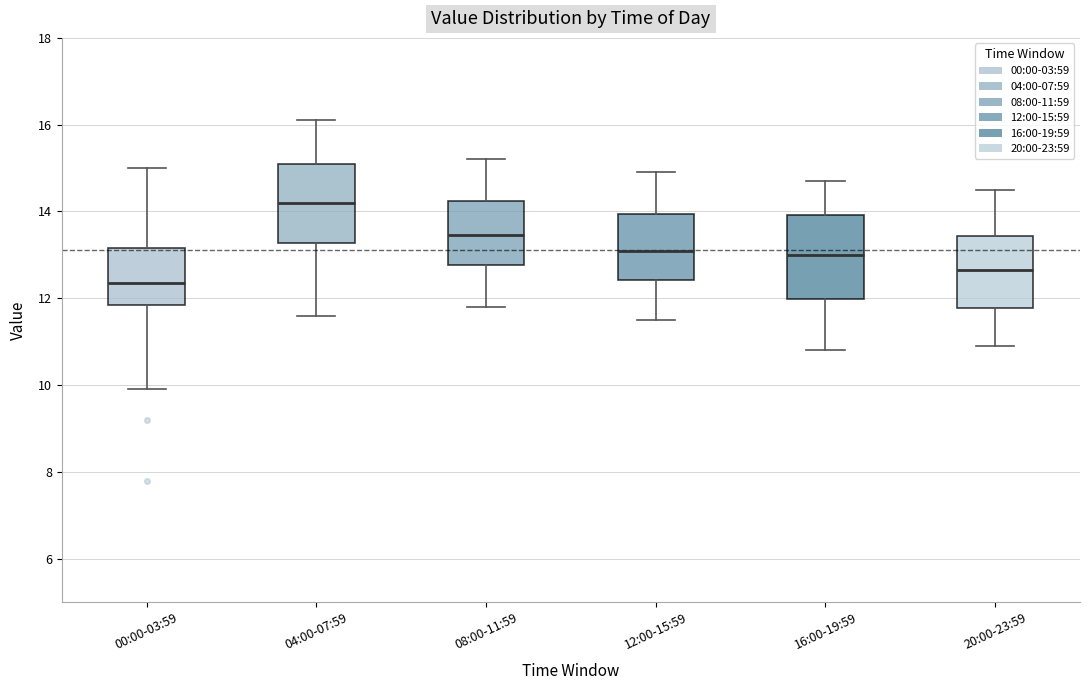

Reading left to right, transcribe this box plot: for each box, give where its median line is, the range the box spans, and where its two whiskers end, as read against the y-axis. The values are not printed on the chart, so give them approximately, as read against the axis.

00:00-03:59: median 12.4, box 11.8 to 13.2, whiskers 10.0 to 15.0
04:00-07:59: median 14.2, box 13.2 to 15.2, whiskers 11.6 to 16.2
08:00-11:59: median 13.4, box 12.8 to 14.2, whiskers 11.8 to 15.2
12:00-15:59: median 13.2, box 12.4 to 14.0, whiskers 11.6 to 15.0
16:00-19:59: median 13.0, box 12.0 to 14.0, whiskers 10.8 to 14.8
20:00-23:59: median 12.6, box 11.8 to 13.4, whiskers 11.0 to 14.6